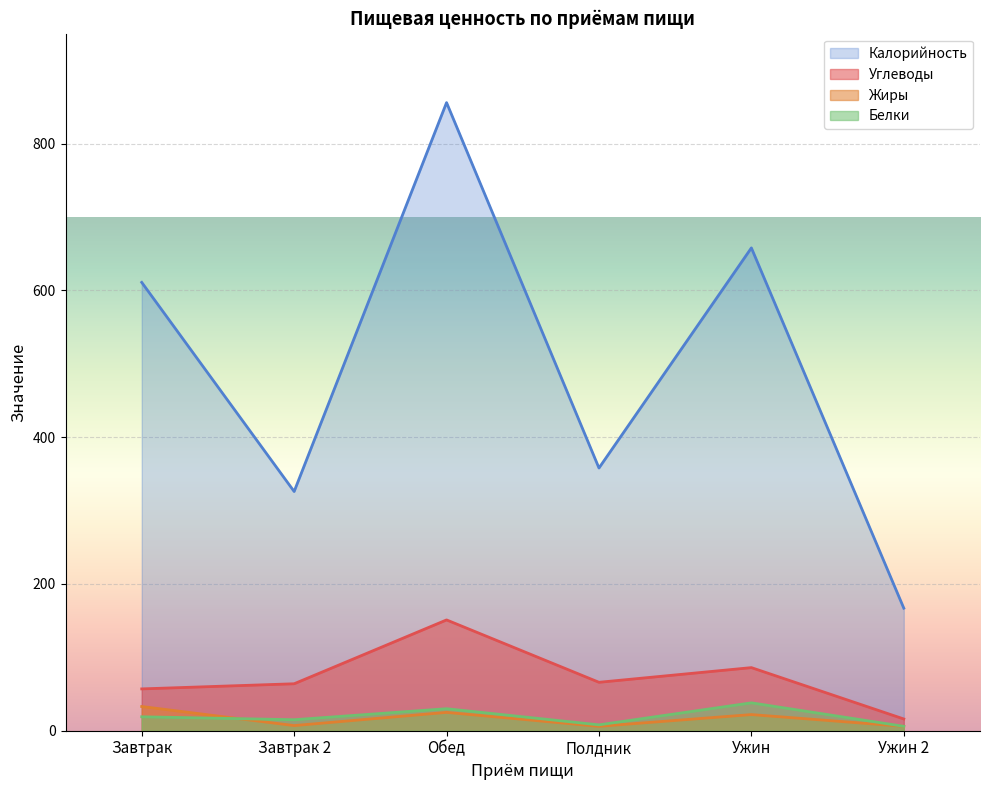

How many data points in Белки are above 19?

2